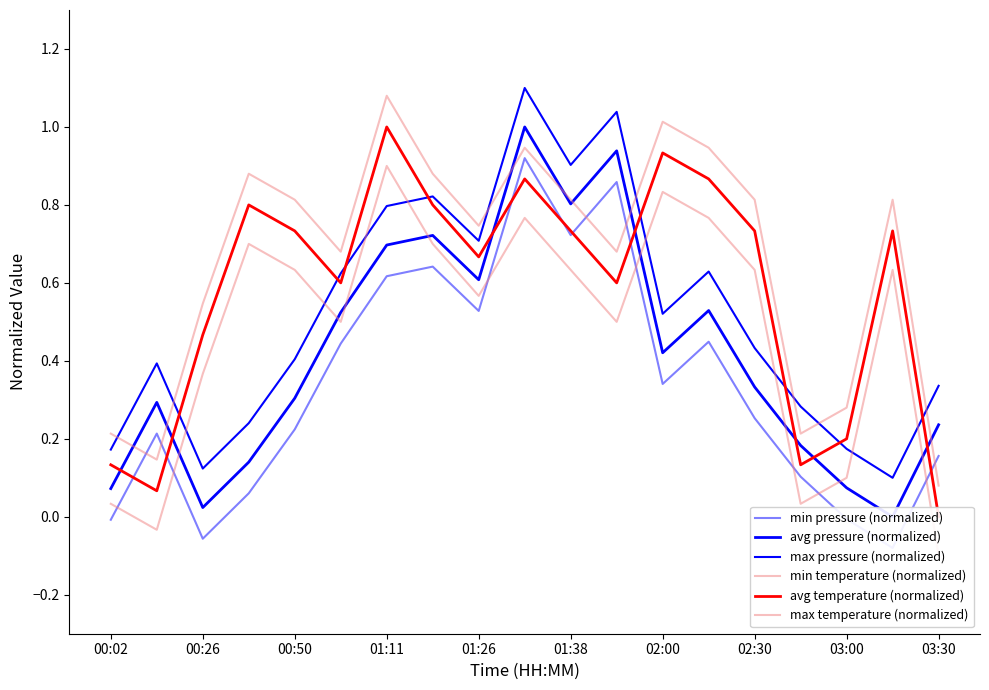

Reading left to right, transcribe all the data shown in this chart.

min pressure (normalized): -0.0	0.2	-0.1	0.1	0.2	0.4	0.6	0.6	0.5	0.9	0.7	0.9	0.3	0.4	0.3	0.1	-0.0	-0.1	0.2
avg pressure (normalized): 0.1	0.3	0.0	0.1	0.3	0.5	0.7	0.7	0.6	1.0	0.8	0.9	0.4	0.5	0.3	0.2	0.1	0.0	0.2
max pressure (normalized): 0.2	0.4	0.1	0.2	0.4	0.6	0.8	0.8	0.7	1.1	0.9	1.0	0.5	0.6	0.4	0.3	0.2	0.1	0.3
min temperature (normalized): 0.0	-0.0	0.4	0.7	0.6	0.5	0.9	0.7	0.6	0.8	0.6	0.5	0.8	0.8	0.6	0.0	0.1	0.6	-0.1
avg temperature (normalized): 0.1	0.1	0.5	0.8	0.7	0.6	1.0	0.8	0.7	0.9	0.7	0.6	0.9	0.9	0.7	0.1	0.2	0.7	0.0
max temperature (normalized): 0.2	0.1	0.5	0.9	0.8	0.7	1.1	0.9	0.7	0.9	0.8	0.7	1.0	0.9	0.8	0.2	0.3	0.8	0.1